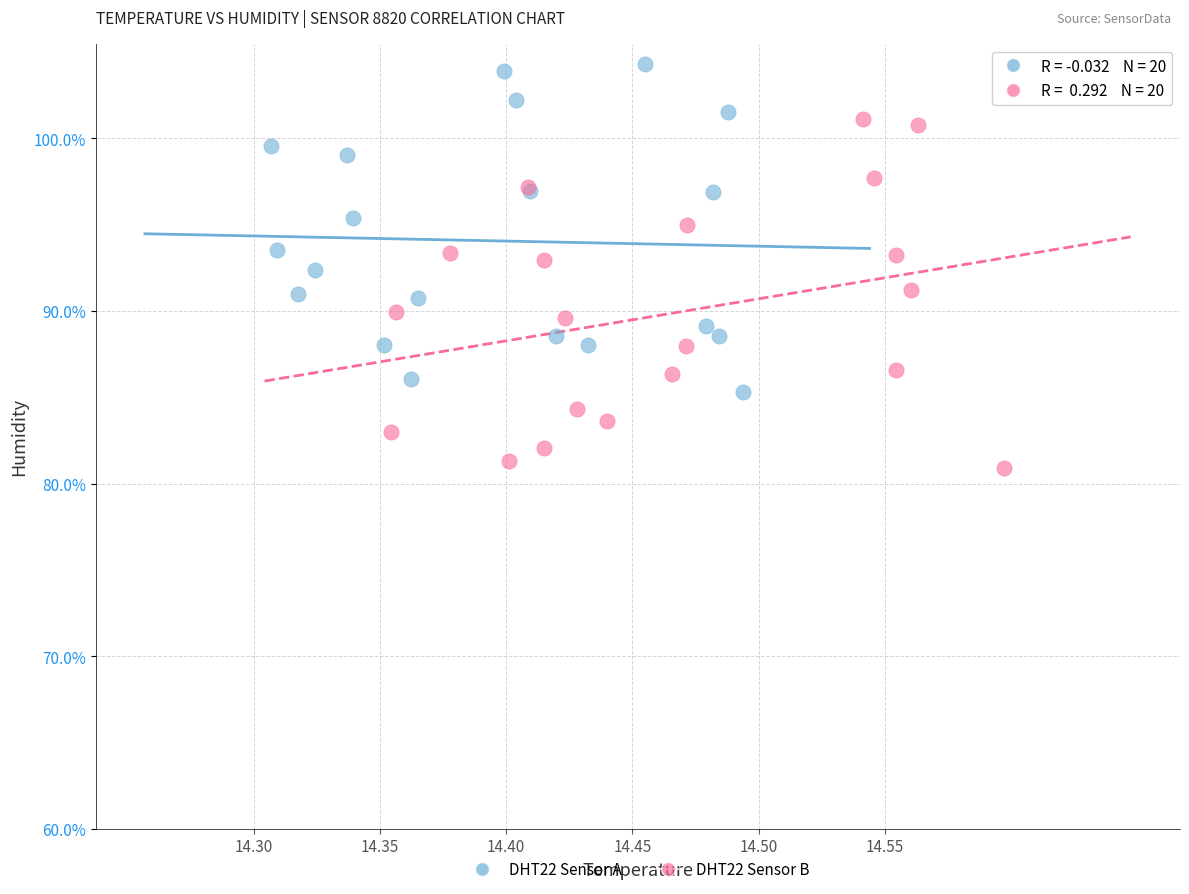

Which series reaches the maximum Y coordinate?

DHT22 Sensor A